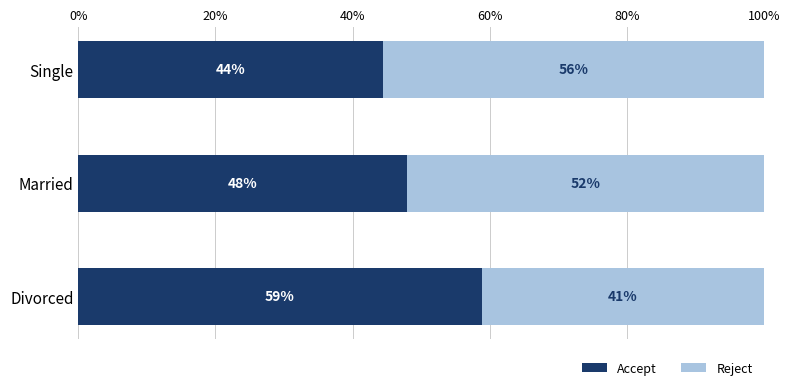

What is the total value across all series at Divorced?

100.0